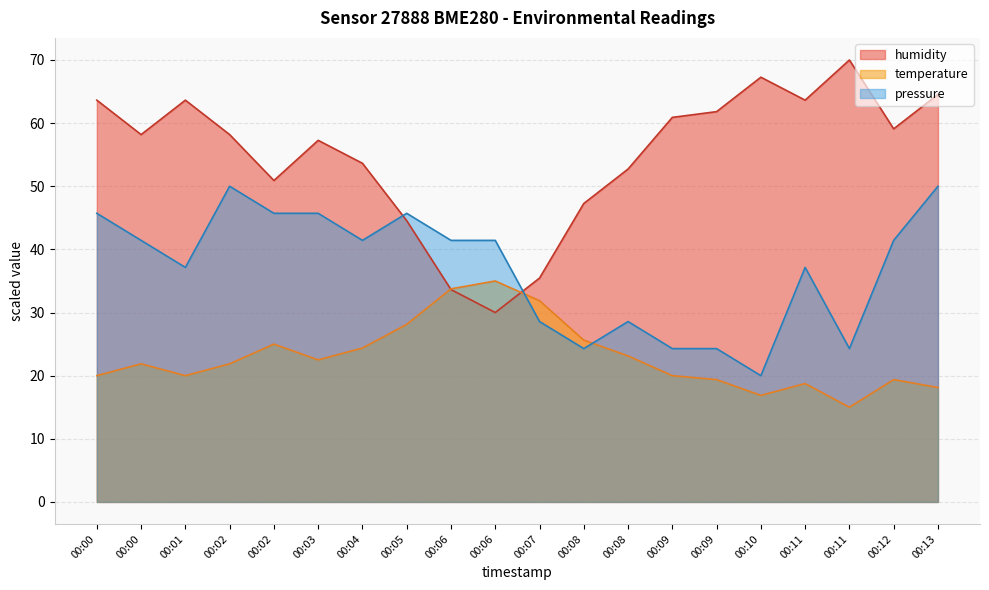

What is the greatest value displayed?

70.0